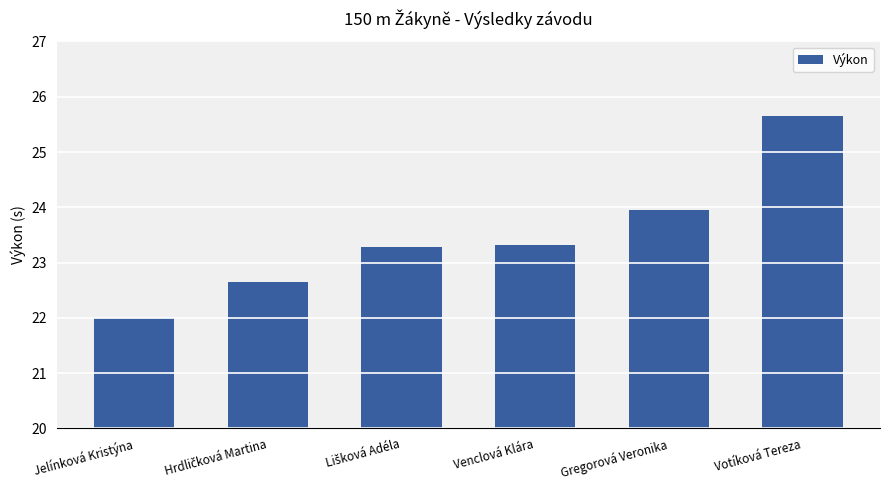

The chart shows a value of 22.0 at Jelínková Kristýna. True or false?

True